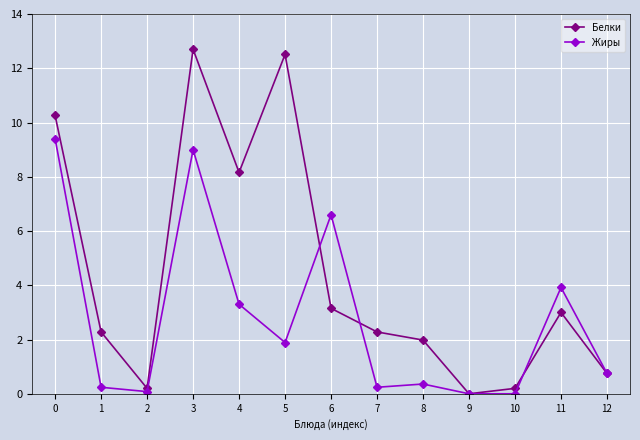

How many data points does each series have?

13